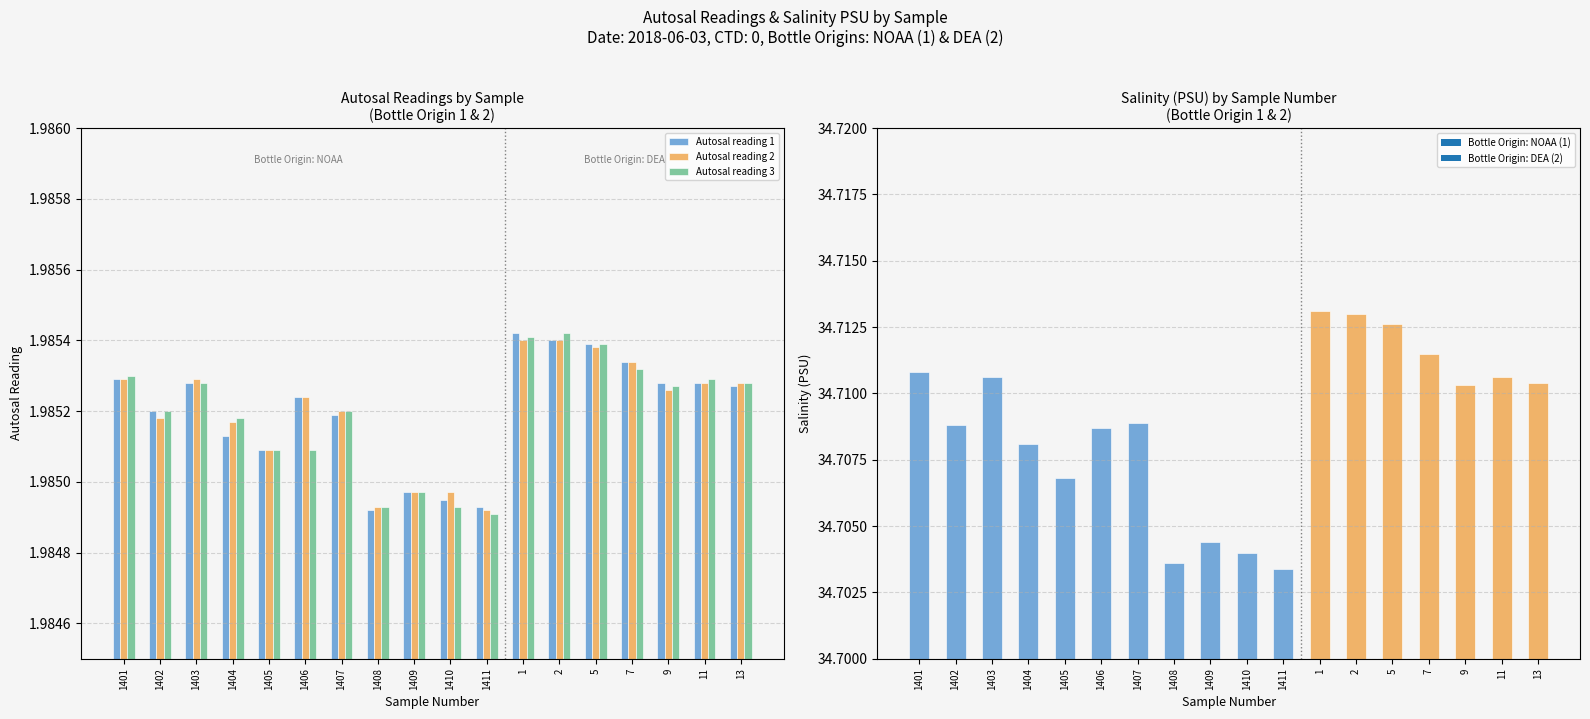

Reading left to right, transcribe all the data shown in this chart.

Autosal reading 1: 1401=2.0	1402=2.0	1403=2.0	1404=2.0	1405=2.0	1406=2.0	1407=2.0	1408=2.0	1409=2.0	1410=2.0	1411=2.0	1=2.0	2=2.0	5=2.0	7=2.0	9=2.0	11=2.0	13=2.0
Autosal reading 2: 1401=2.0	1402=2.0	1403=2.0	1404=2.0	1405=2.0	1406=2.0	1407=2.0	1408=2.0	1409=2.0	1410=2.0	1411=2.0	1=2.0	2=2.0	5=2.0	7=2.0	9=2.0	11=2.0	13=2.0
Autosal reading 3: 1401=2.0	1402=2.0	1403=2.0	1404=2.0	1405=2.0	1406=2.0	1407=2.0	1408=2.0	1409=2.0	1410=2.0	1411=2.0	1=2.0	2=2.0	5=2.0	7=2.0	9=2.0	11=2.0	13=2.0